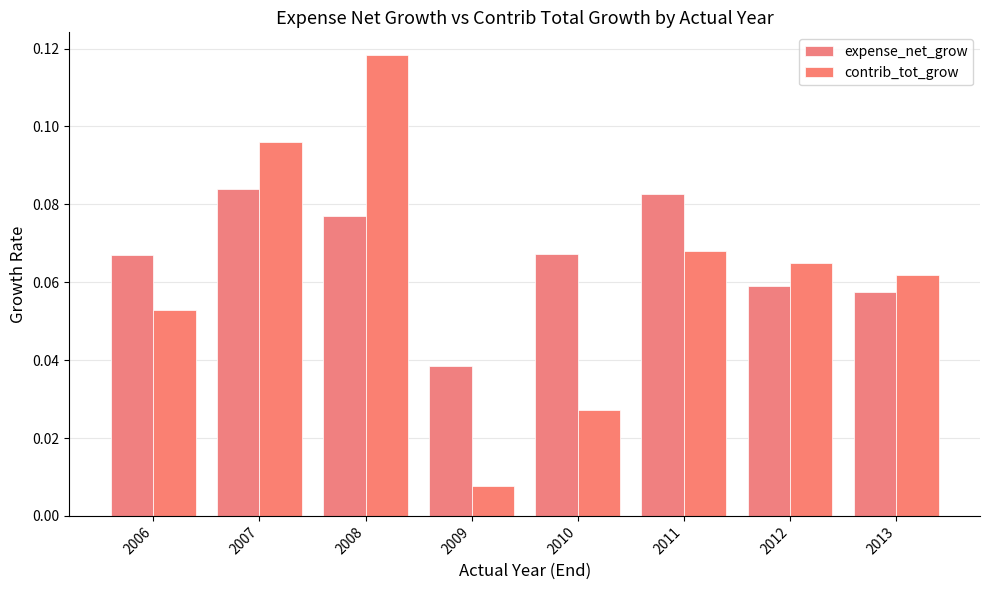

How many groups of bars are there?

8